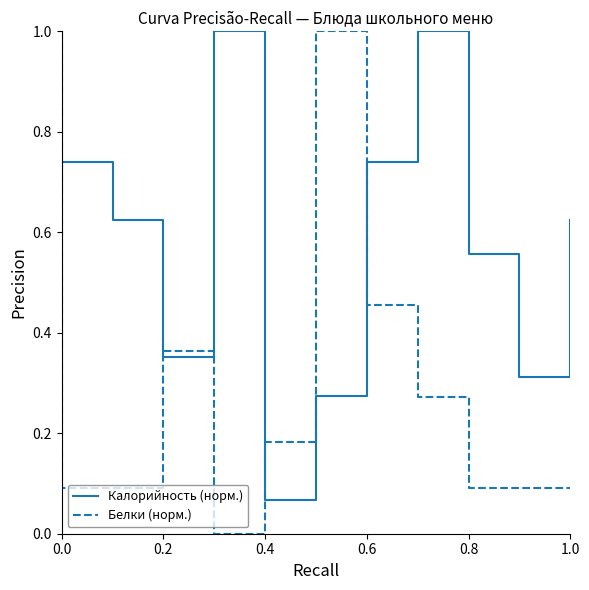

What are all the series names shown in the legend?

Калорийность (норм.), Белки (норм.)